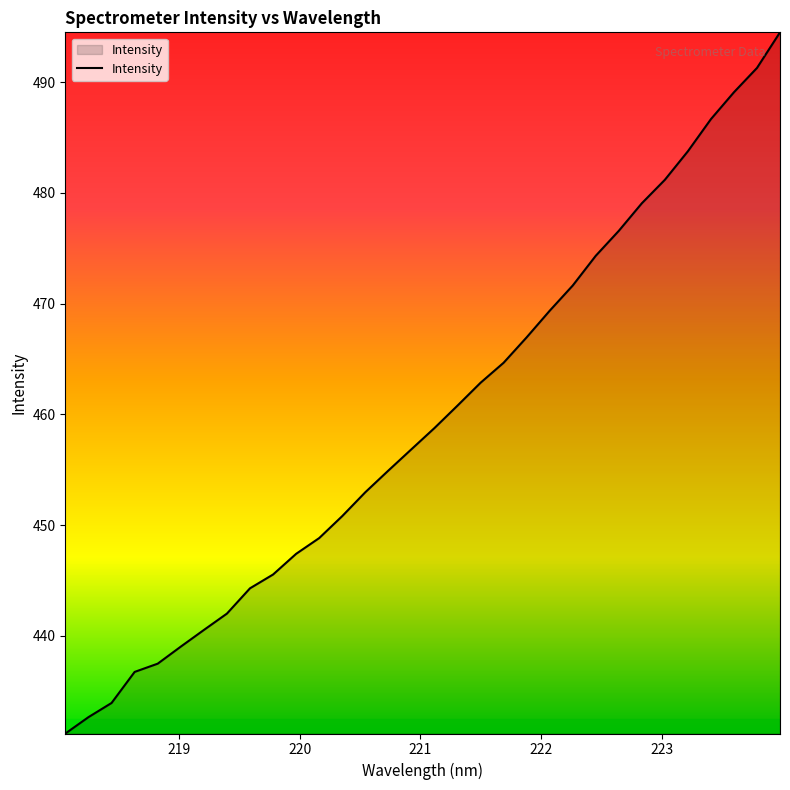

What is the smallest value displayed?

431.2